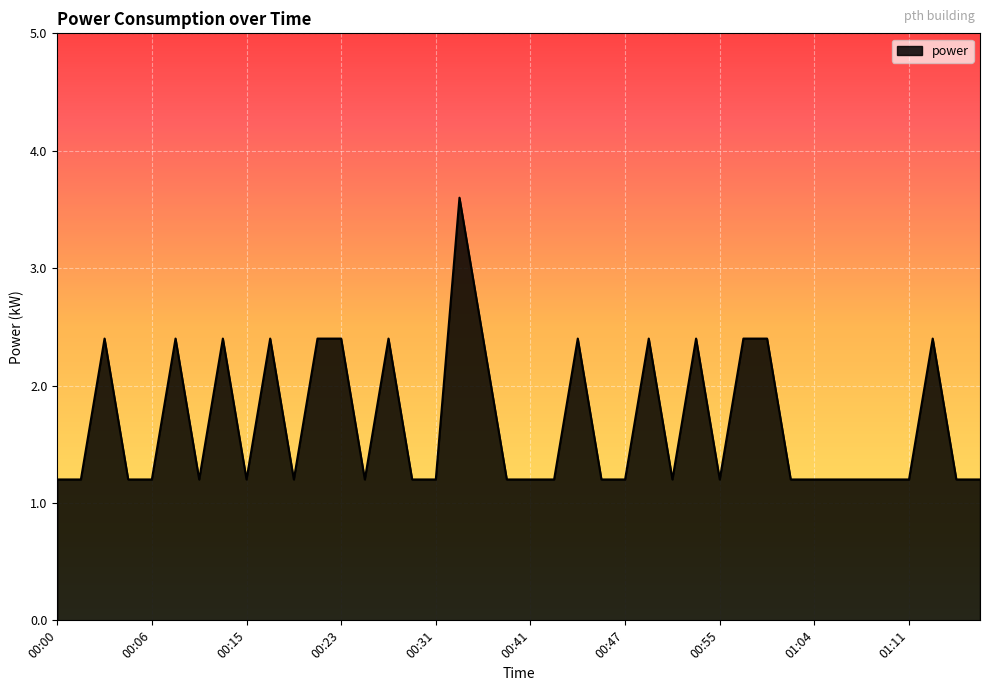

What is the minimum value shown in the chart?

1.2